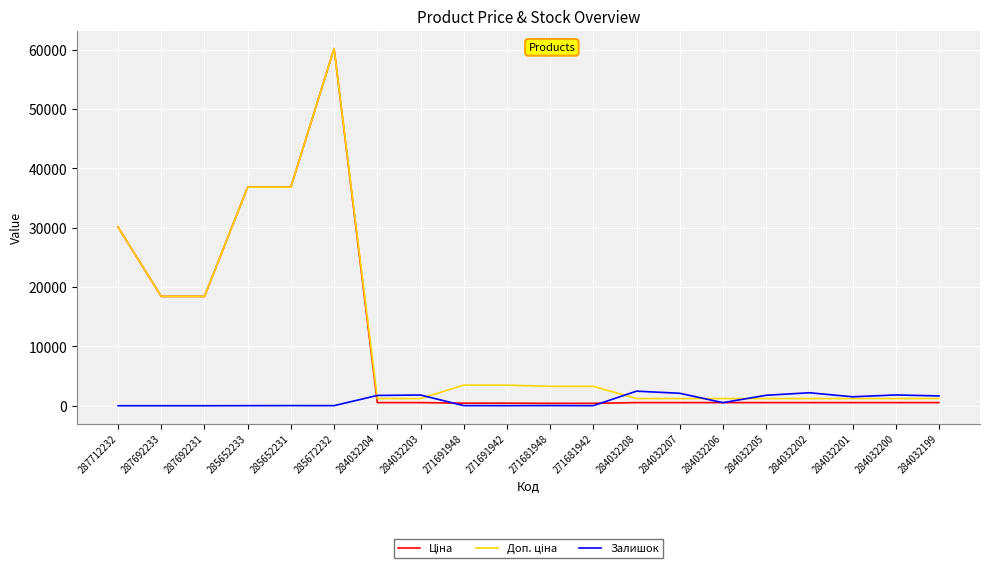

What is the difference between the highest and lowest values at 284032205?

1235.8